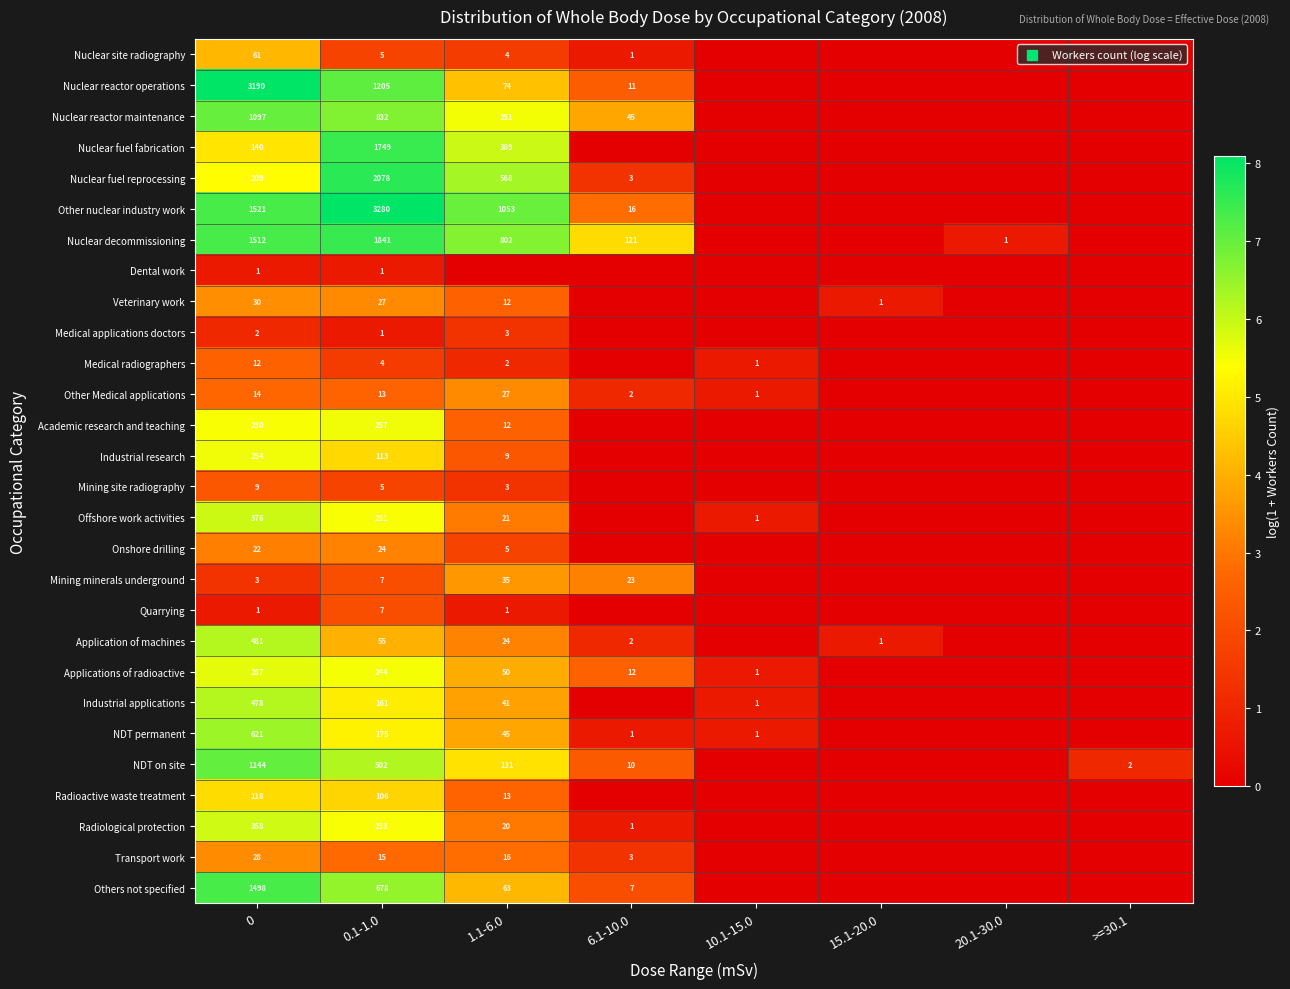

What is the difference between the second highest and minimum values in the row_4 series?

6.3